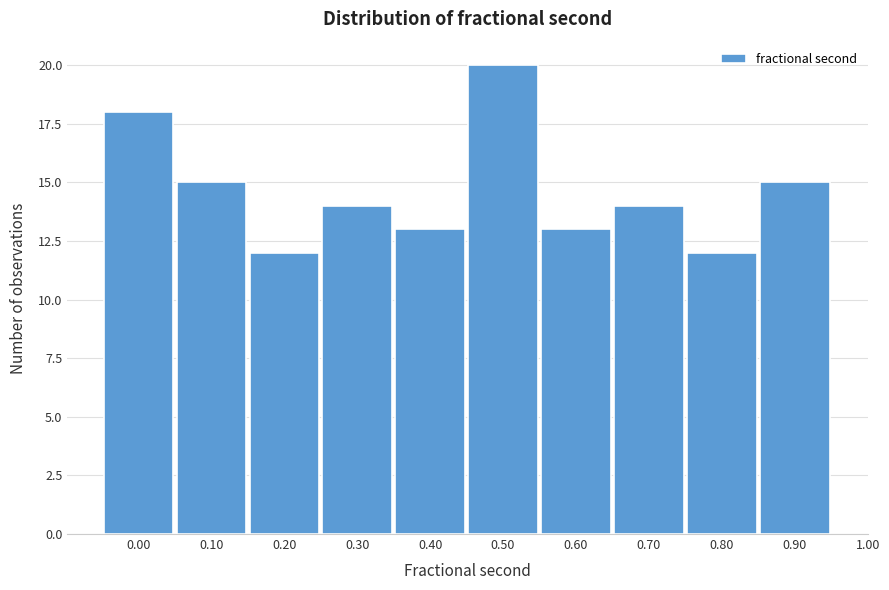

Reading left to right, transcribe all the data shown in this chart.

0.00=18	0.10=15	0.20=12	0.30=14	0.40=13	0.50=20	0.60=13	0.70=14	0.80=12	0.90=15